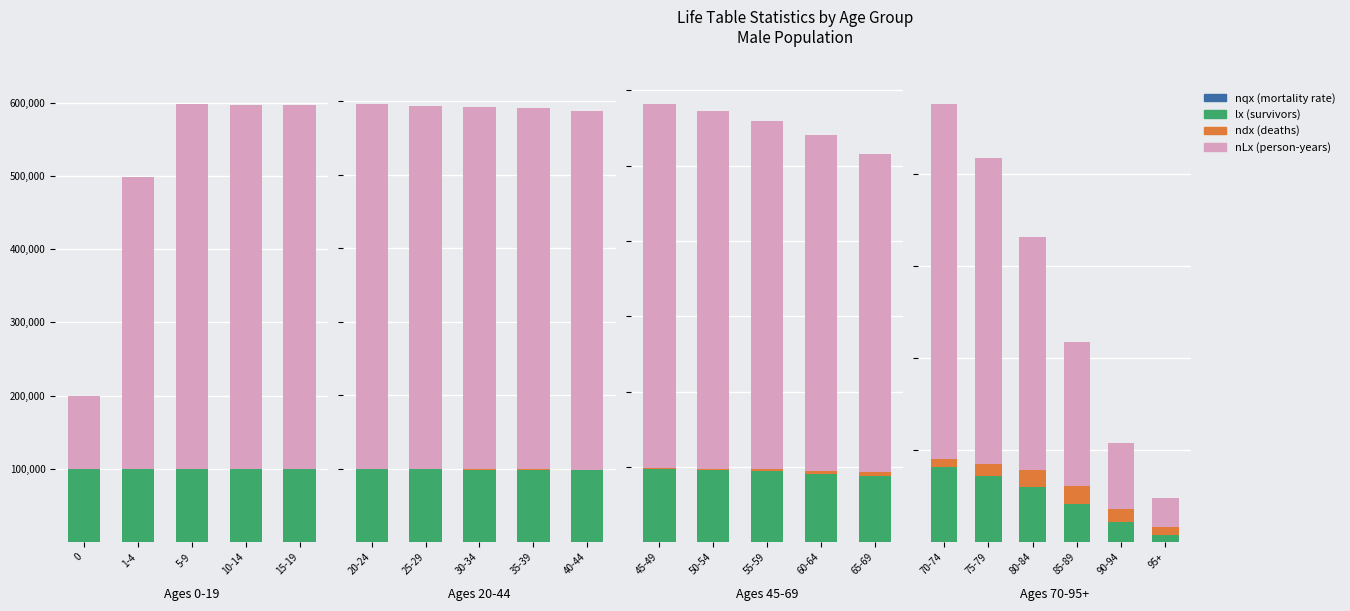

How many series are shown in this chart?

4